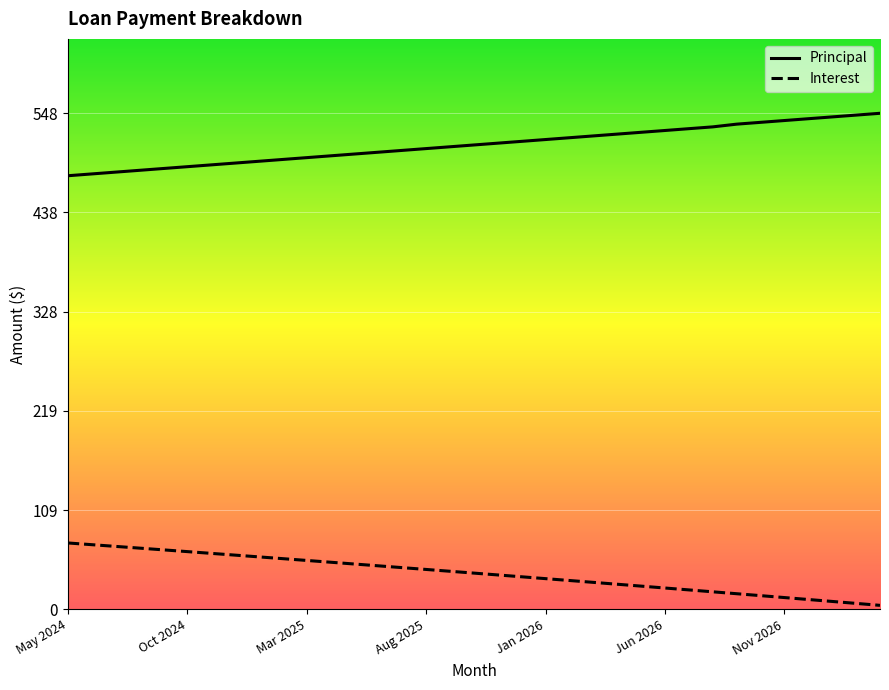

How many lines are shown in the chart?

2